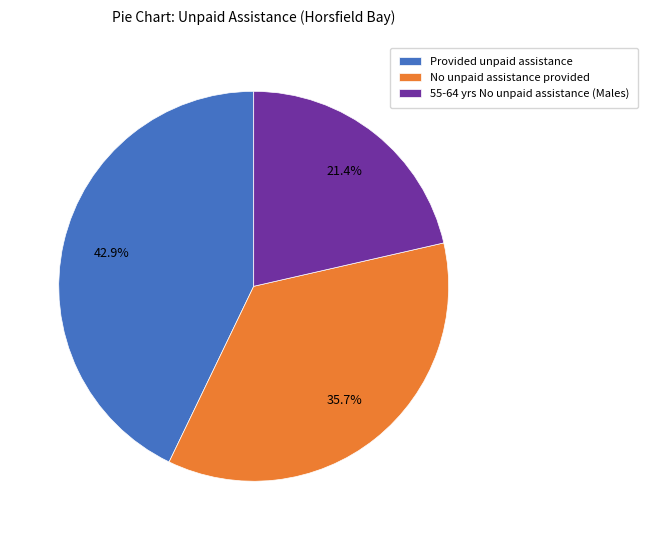

Rank the categories by value from highest to lowest.

Provided unpaid assistance, No unpaid assistance provided, 55-64 yrs No unpaid assistance (Males)